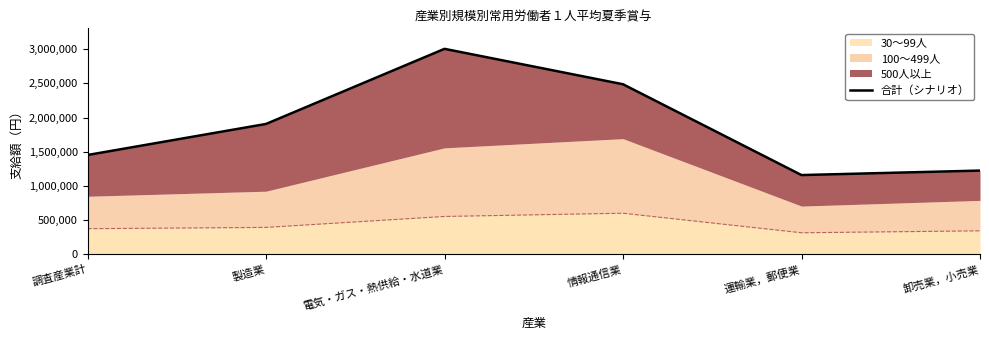

Which label corresponds to the smallest value in the chart?

運輸業，郵便業